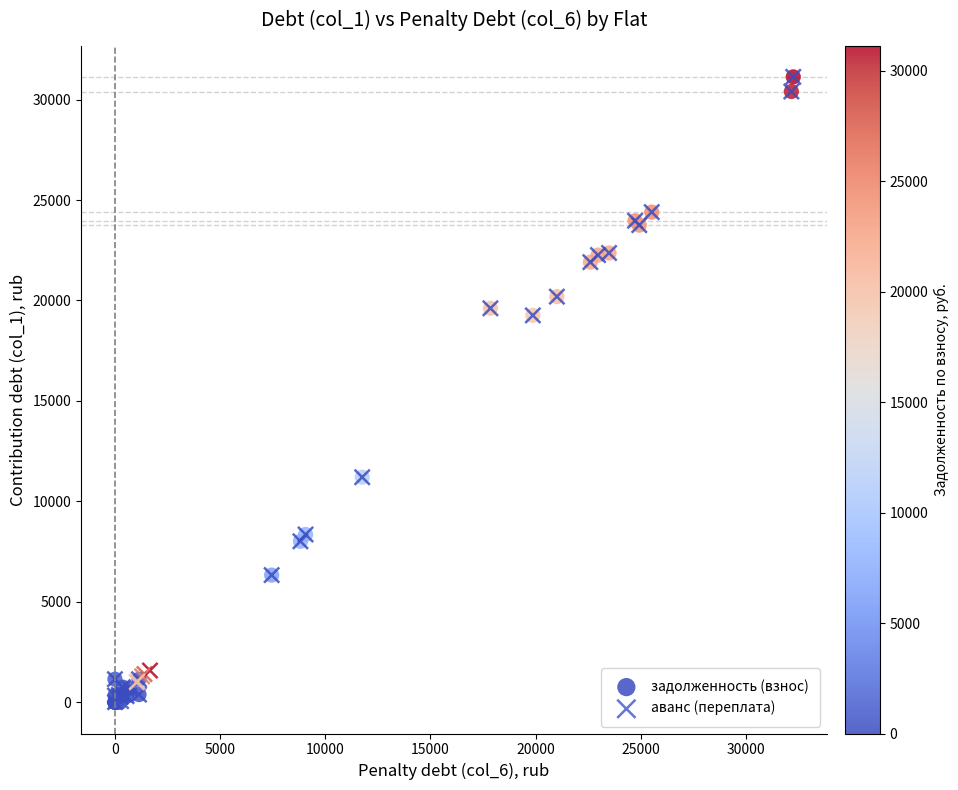

Which series has the largest Y range (max minus min)?

задолженность (взнос)